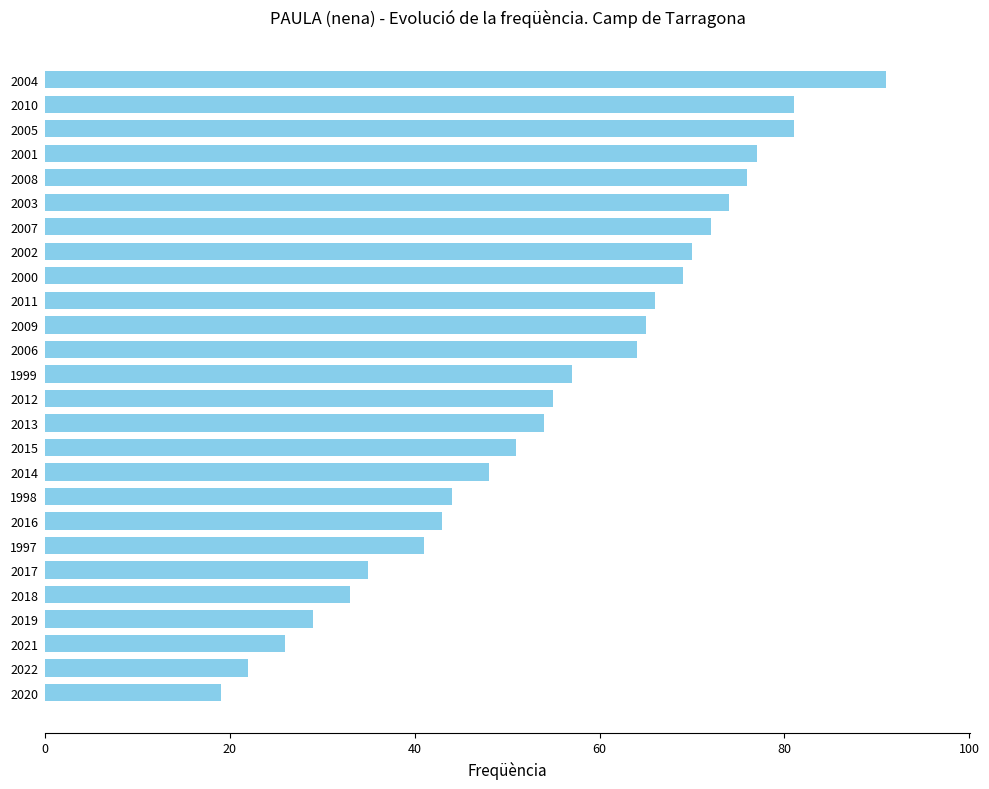

Which has a higher value, 2009 or 2013?

2009